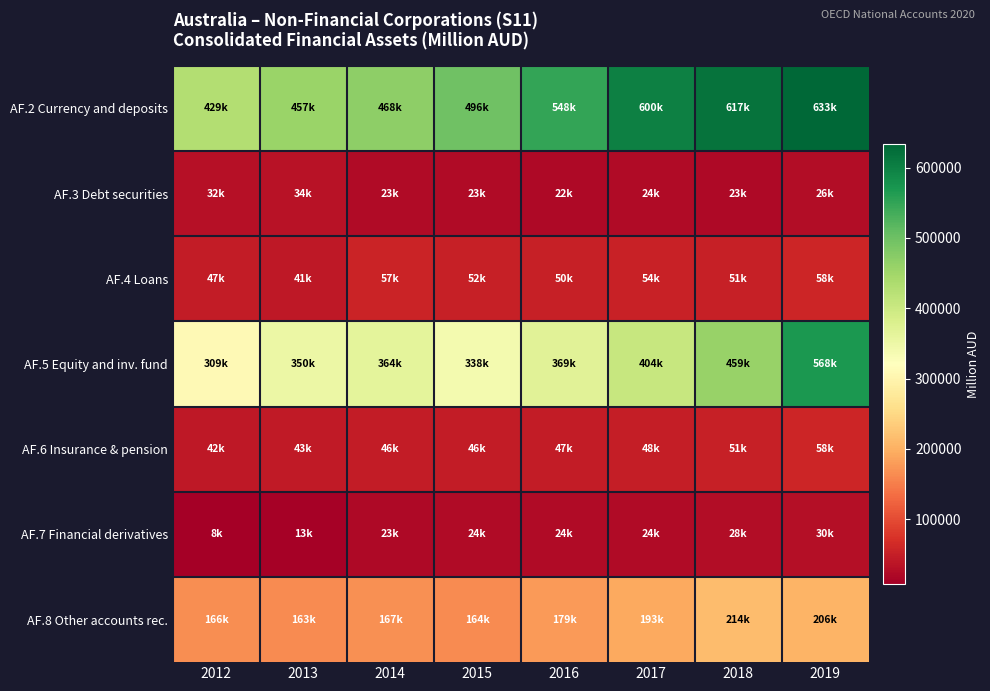

Between 2014 and 2015, which series saw the biggest shift?

AF.2 Currency and deposits